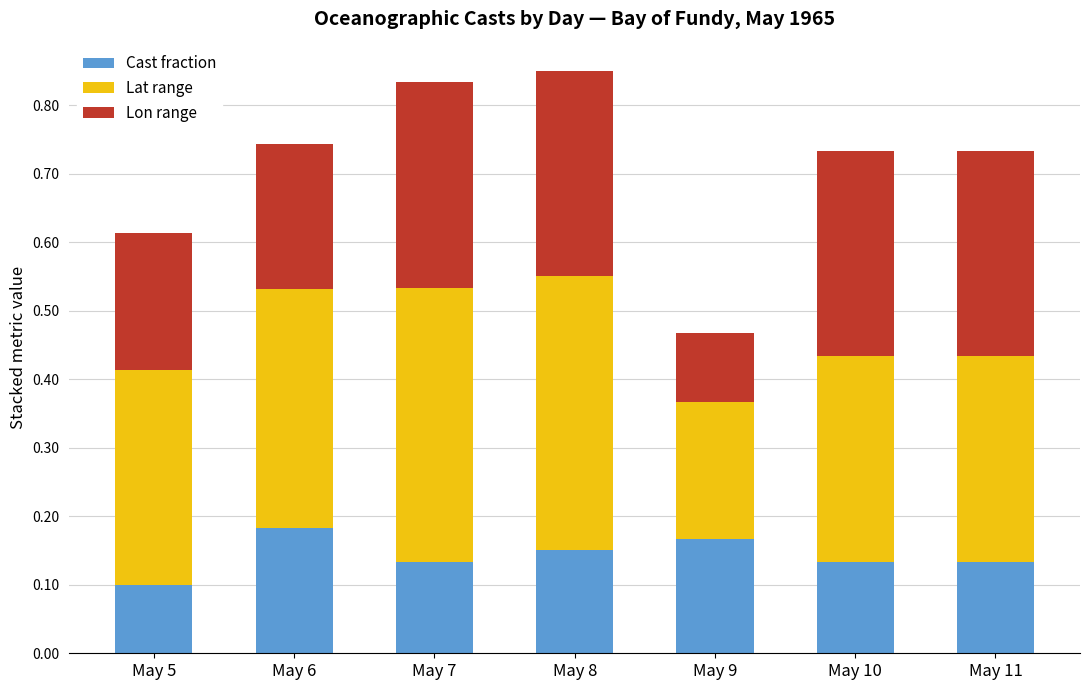

Count the Cast fraction values in the range 0 to 1.

7